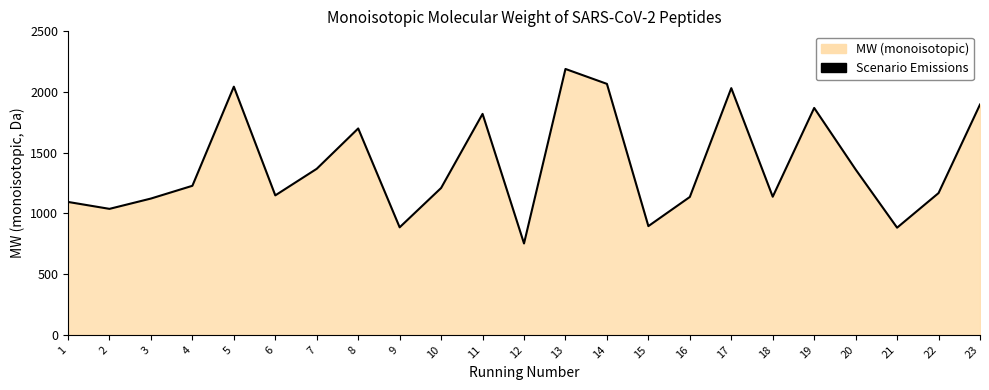

What is the value of the 21st point from the left?

882.6